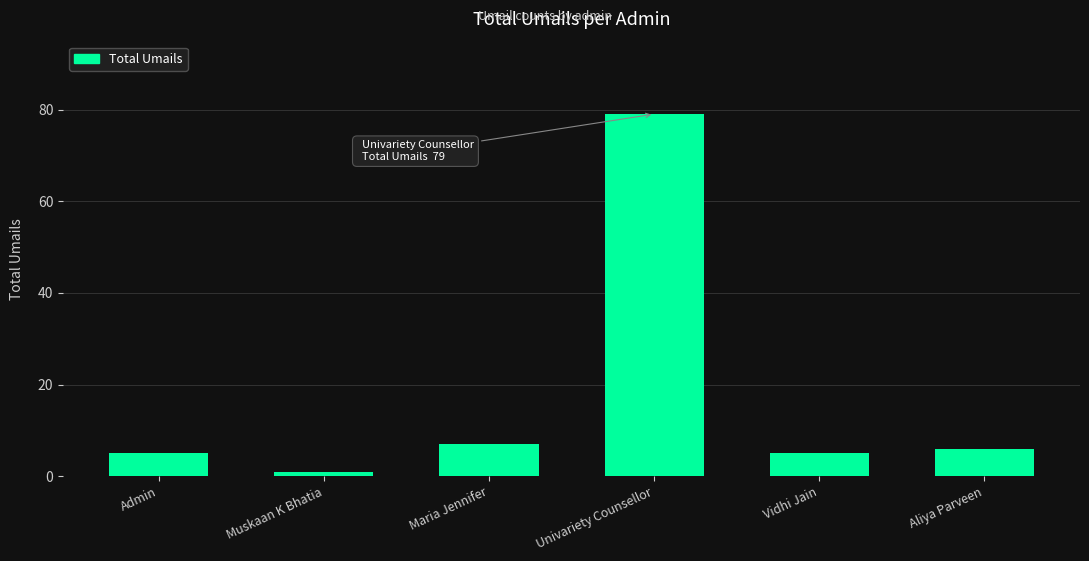

What is the sum of all values?

103